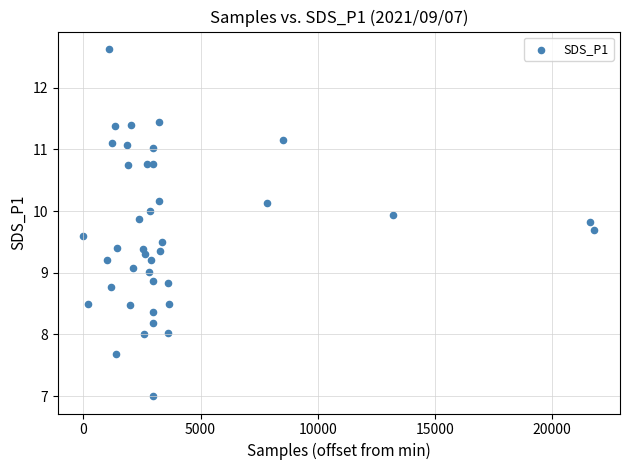

What is the range of X values (max minus min)?

21799.0